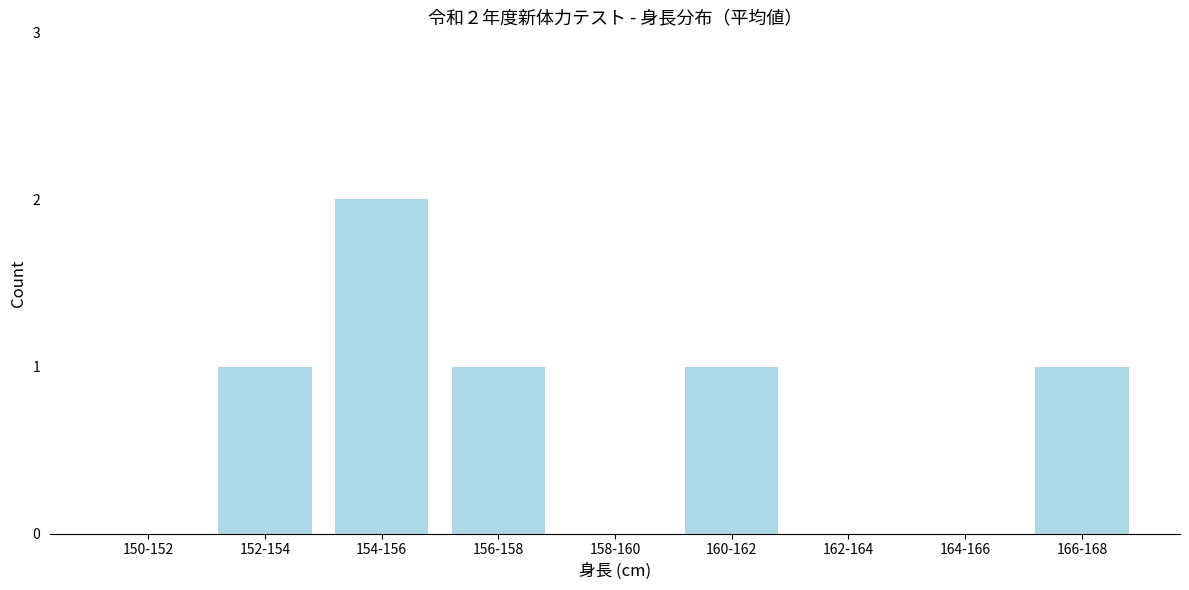

Reading left to right, list all the values displayed in this chart.

150-152=0	152-154=1	154-156=2	156-158=1	158-160=0	160-162=1	162-164=0	164-166=0	166-168=1